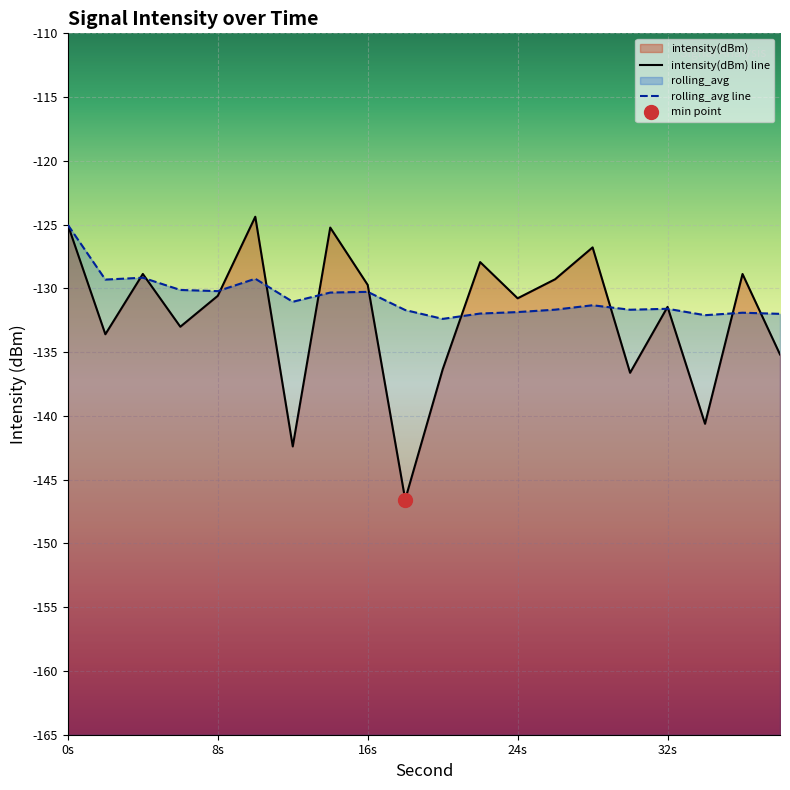

True or false: rolling_avg has more than 0 interior local peaks.

True